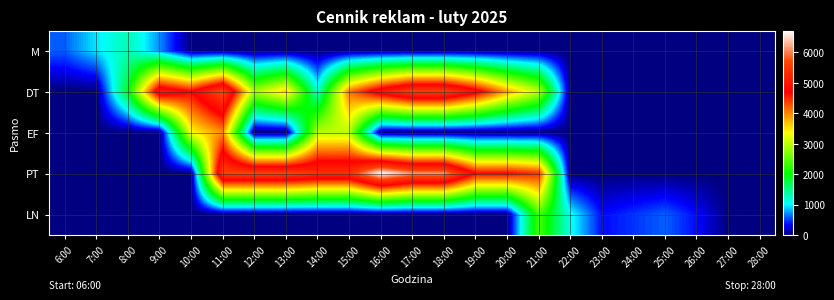

What is the difference between the highest and lowest values at 8:00?

1920